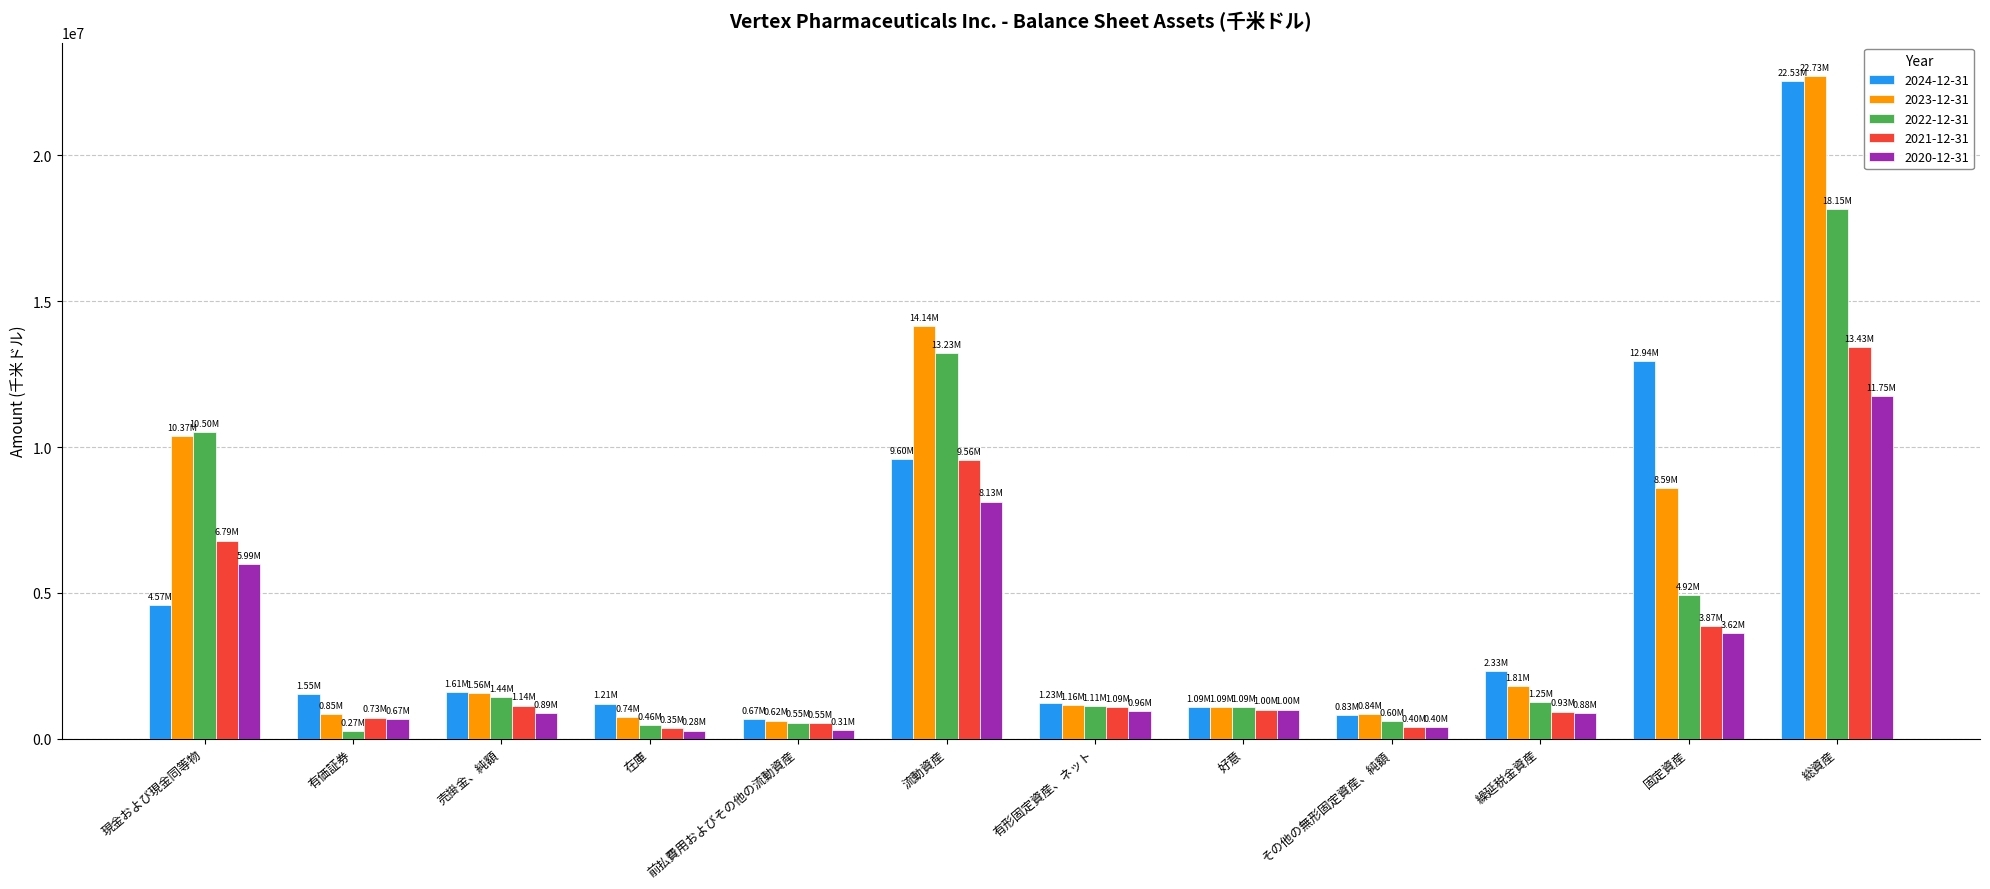

What is the greatest value displayed?

22730200